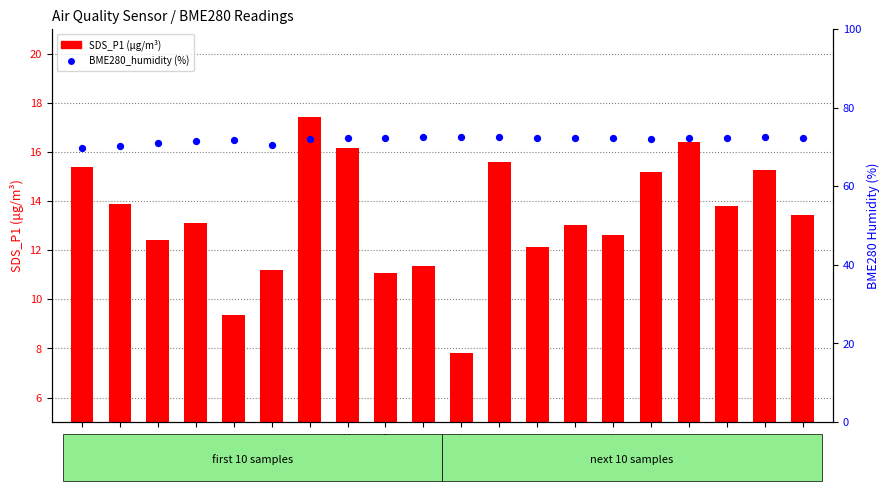

What are all the series names shown in the legend?

SDS_P1 (μg/m³), BME280_humidity (%)